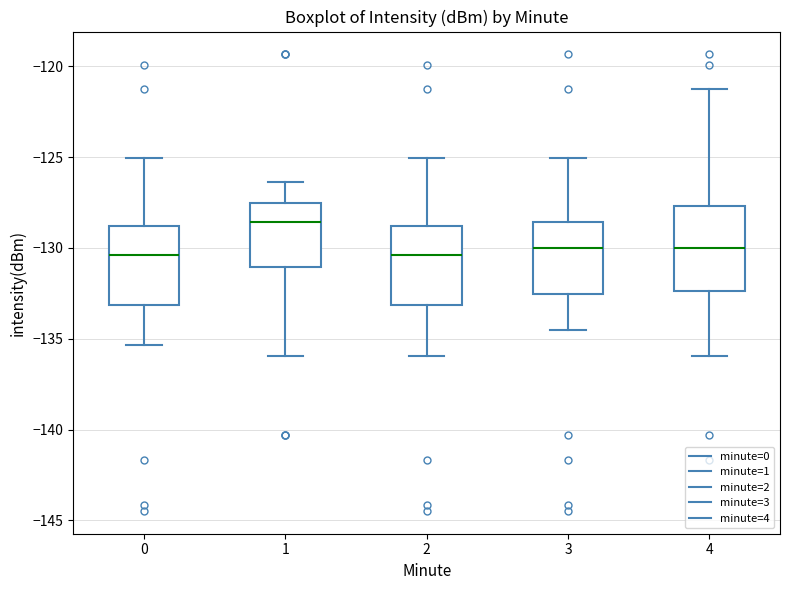

Where does the upper whisker of the box at x = 3 end on the y-axis? The values are not printed on the chart, so give them approximately, as read against the axis.

-125.0